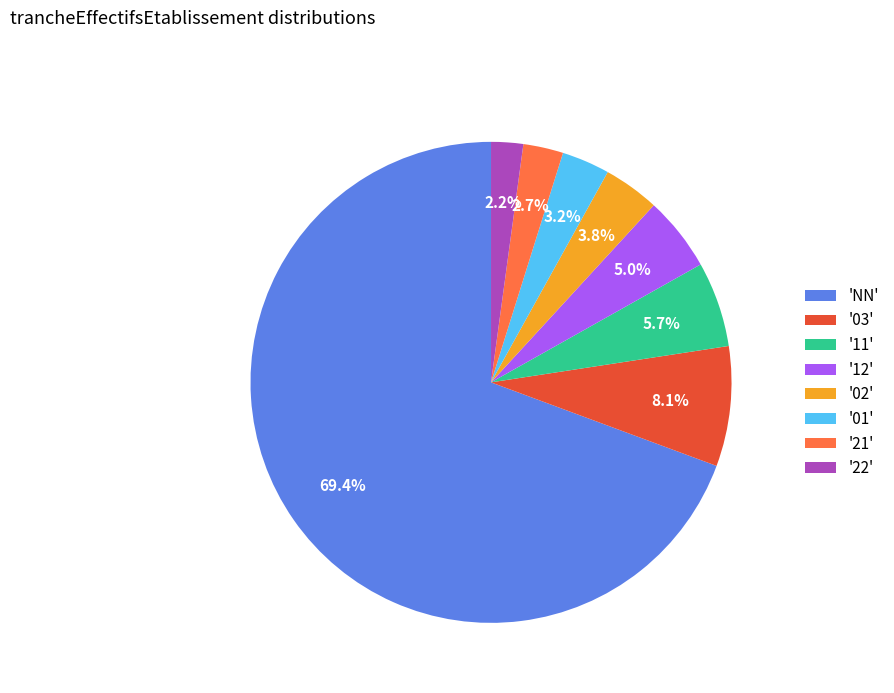

To the nearest percent, what is the difference between the largest and smallest slice percentages?

67%